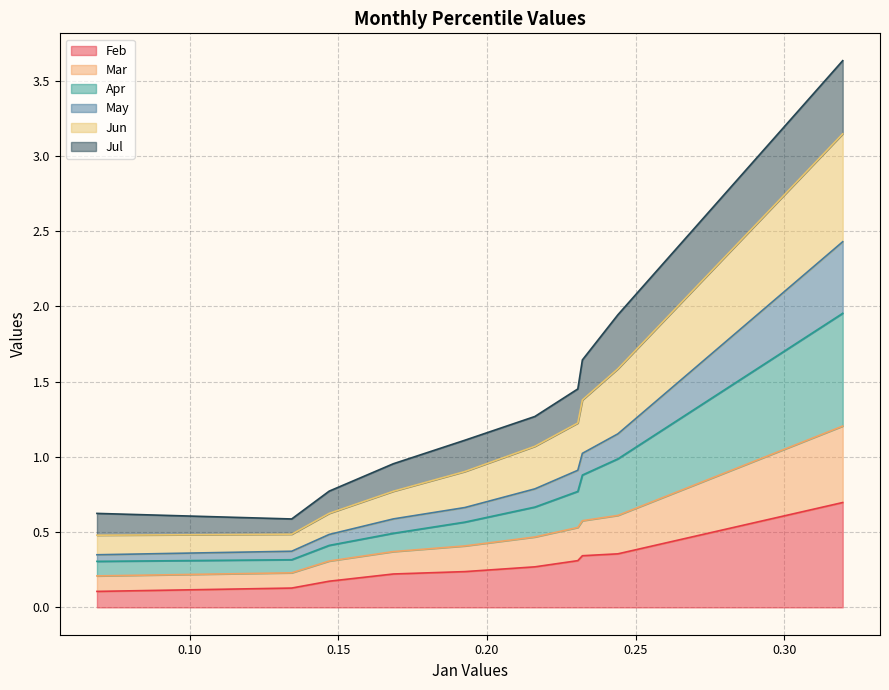

True or false: May has a value of 0.9 at pct45.

True